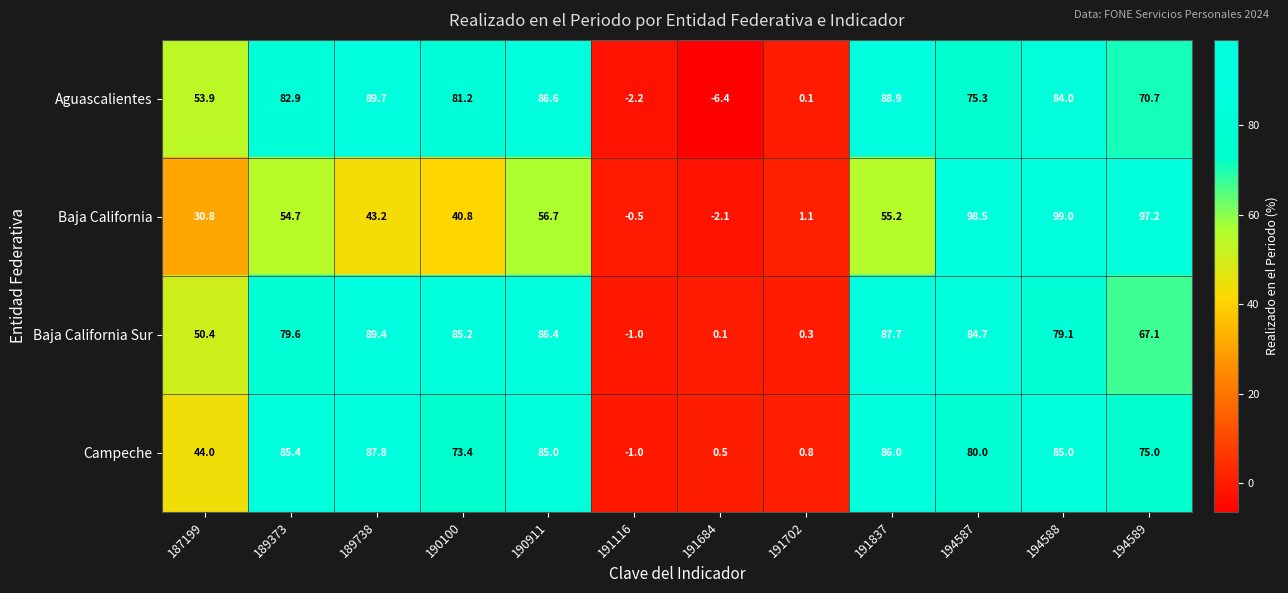

How many series are shown in this chart?

4